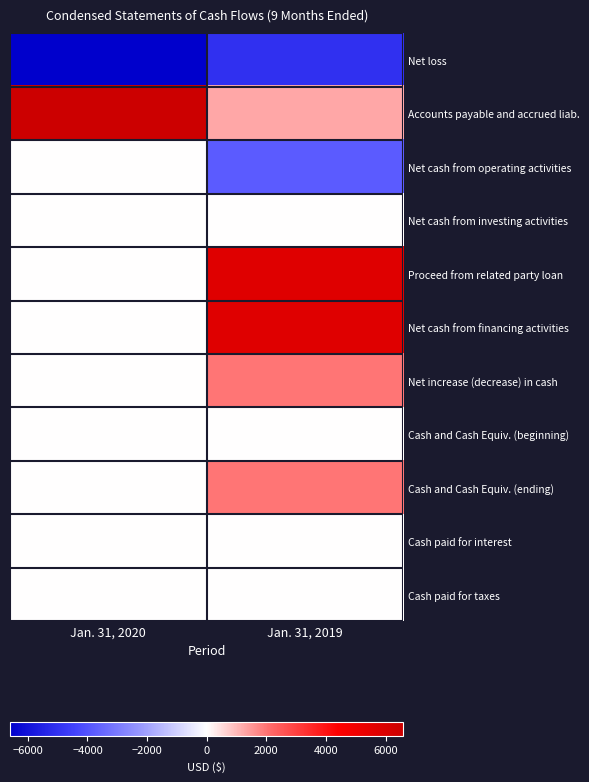

Between Jan. 31, 2019 and Jan. 31, 2020, which is larger?

Jan. 31, 2019